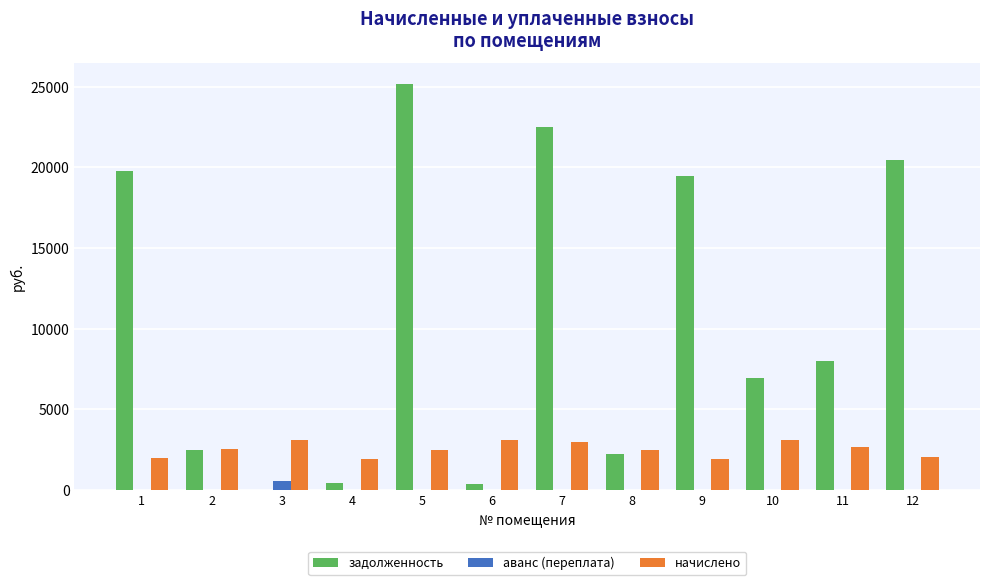

How many groups of bars are there?

12